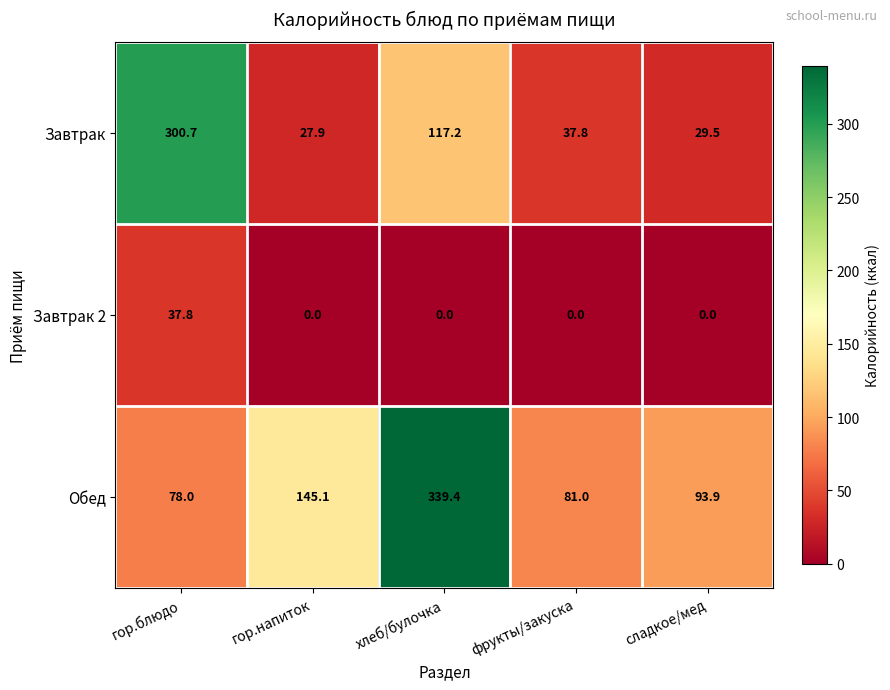

Which label corresponds to the largest value in the chart?

хлеб/булочка